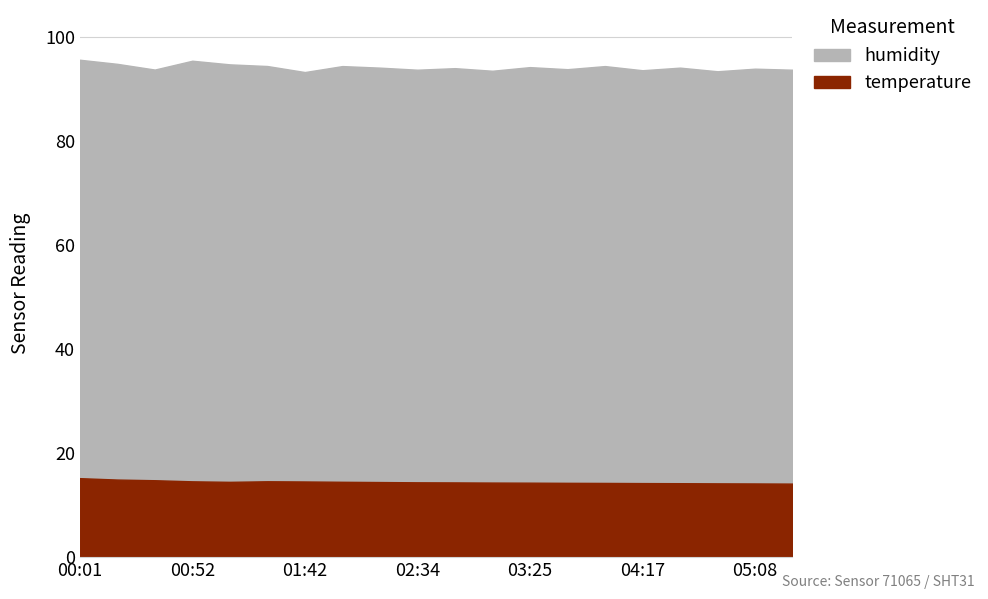

What is the label of the 2nd point from the right?

05:08